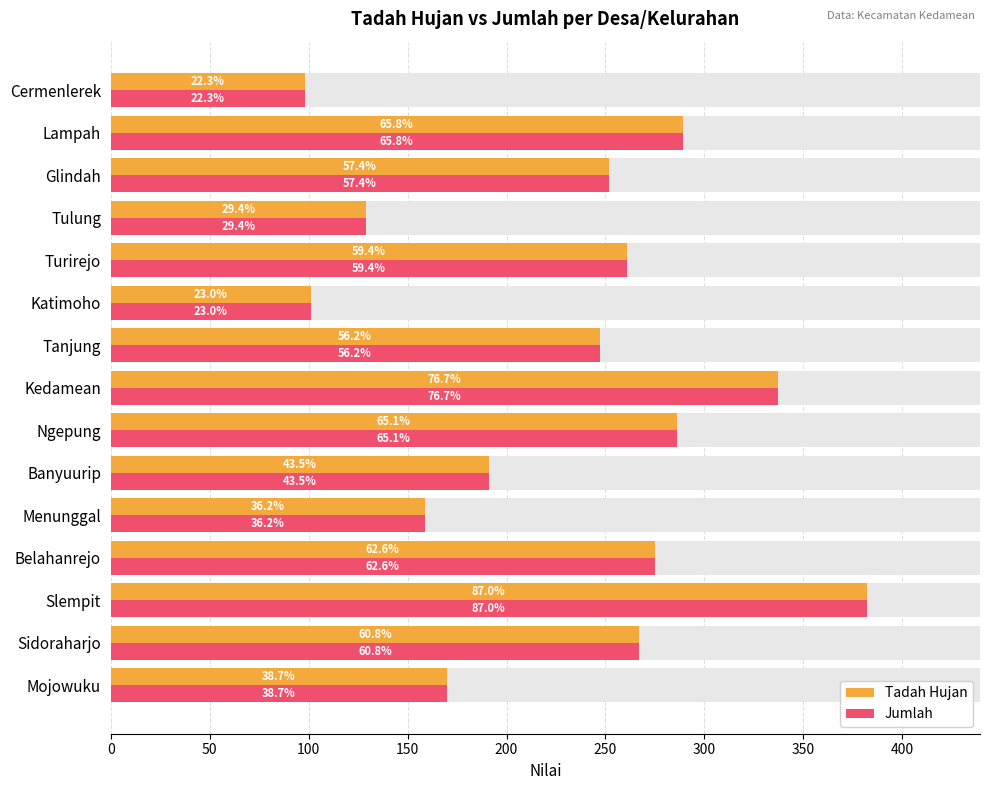

How many series are shown in this chart?

2